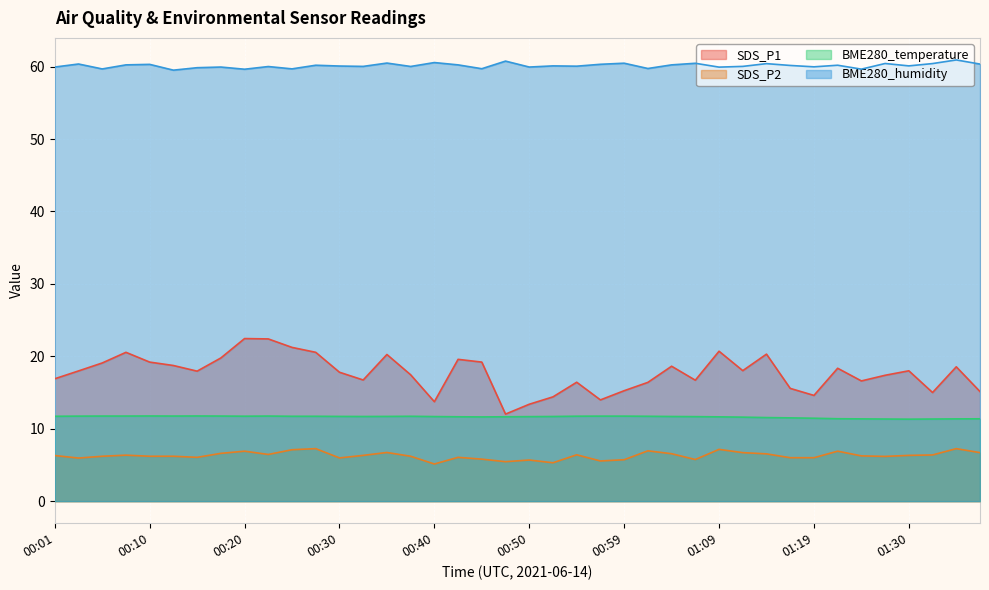

Which series has the largest range (max minus min)?

SDS_P1